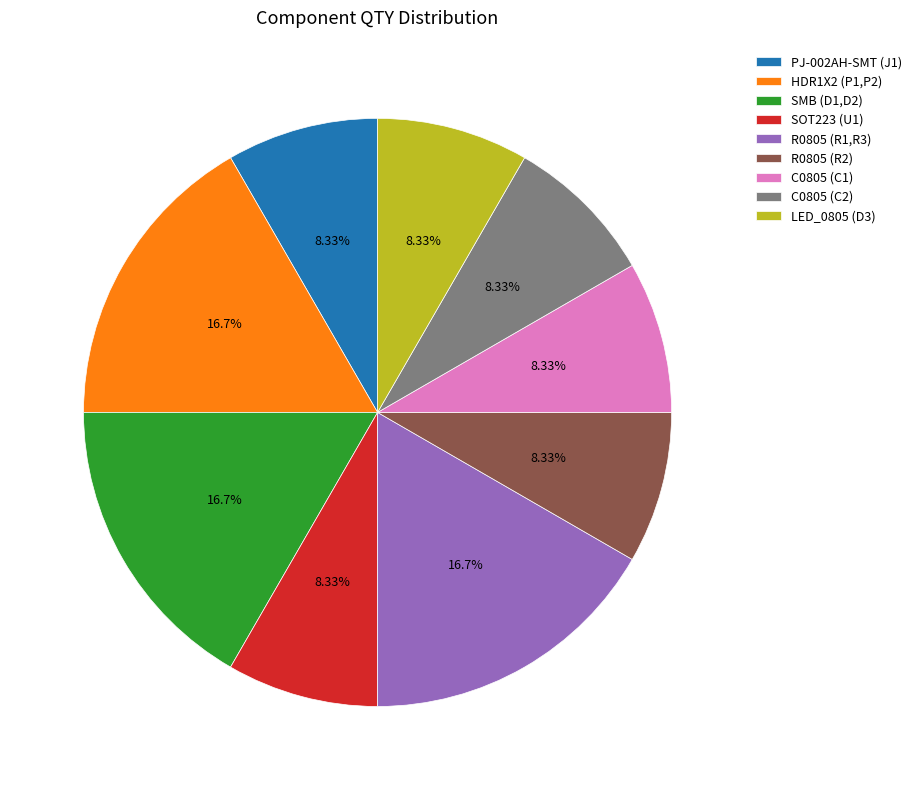

How many slices are in this pie chart?

9